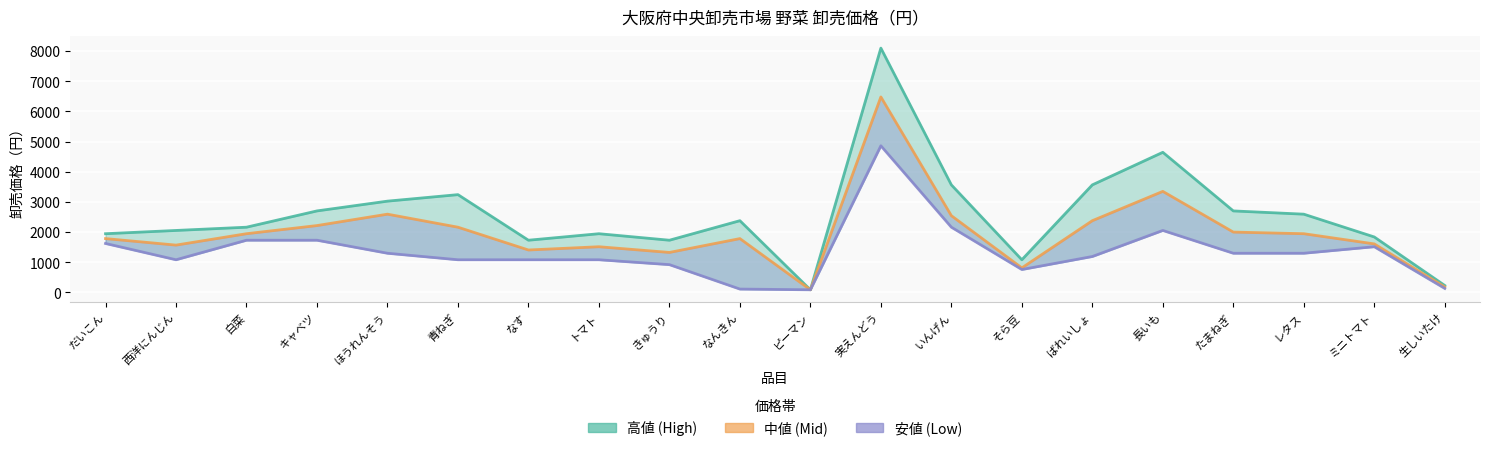

Is it true that 中値 equals 1782 at なんきん?

True